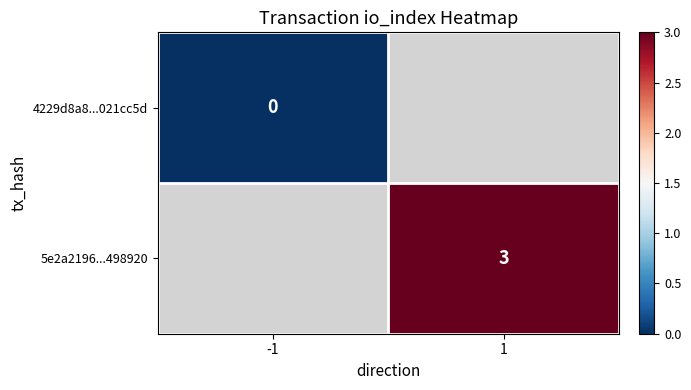

The value of 5e2a2196...498920 at 1 is 3. True or false?

True